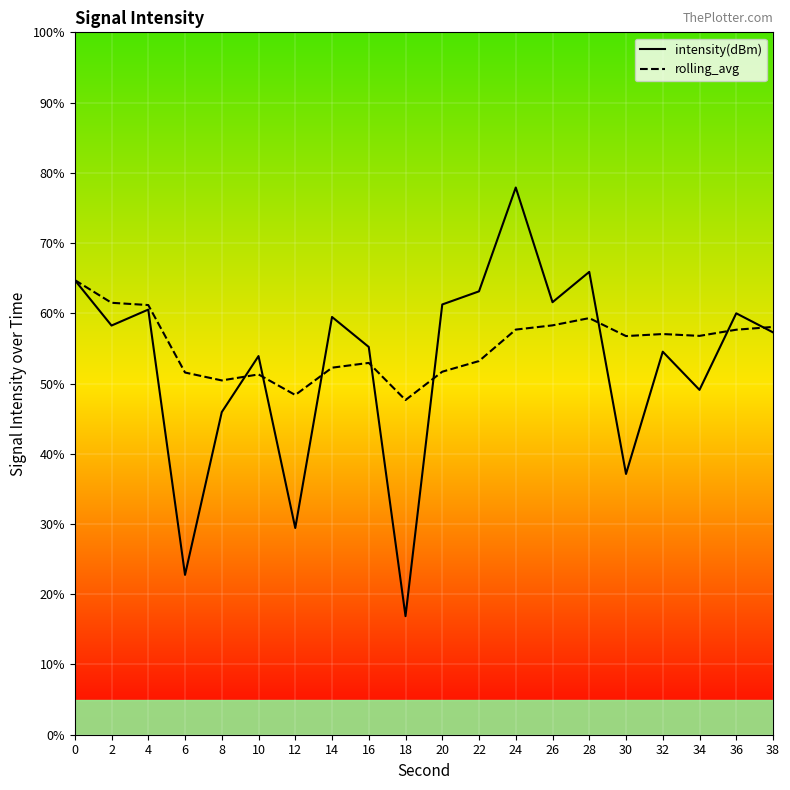

What is the lowest value of the rolling_avg series?

47.7